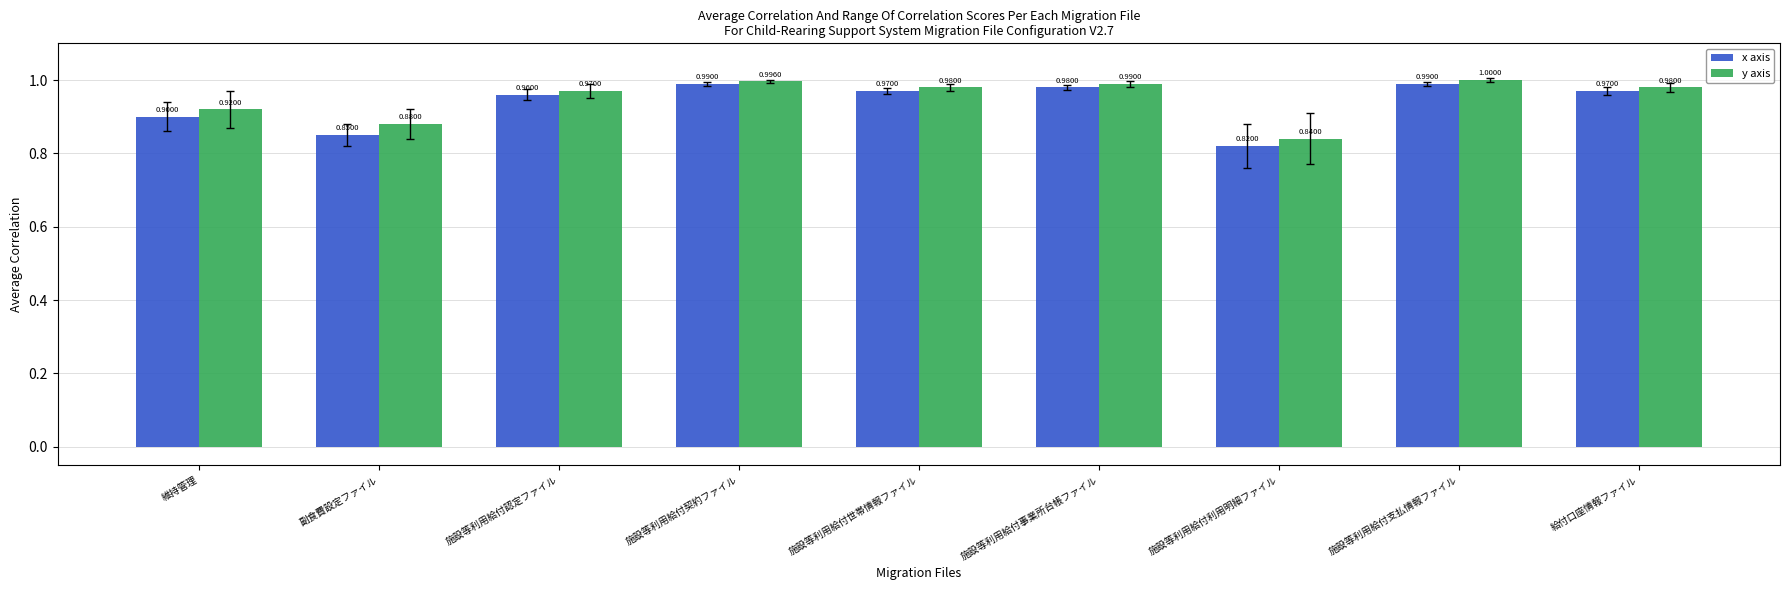

What is the approximate value of y axis at 給付口座情報ファイル?

1.0